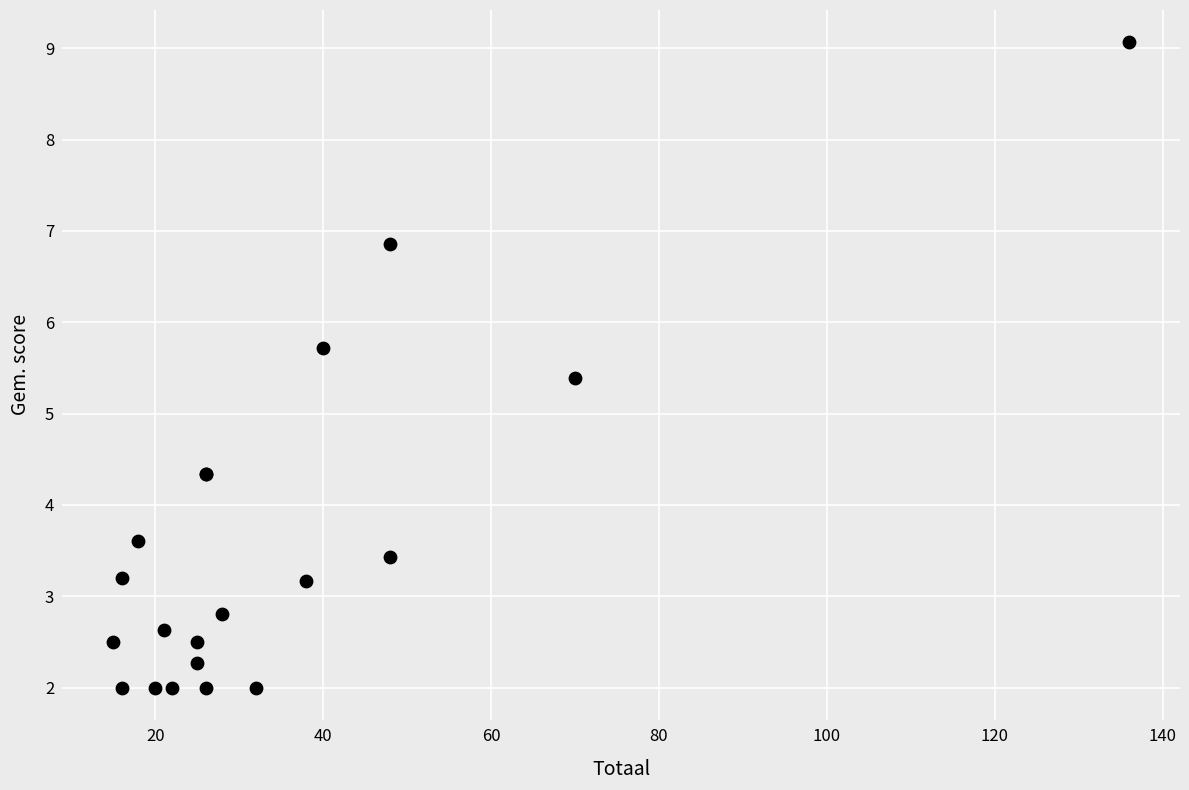

What Y value in the scatter plot is closest to 5?

5.4